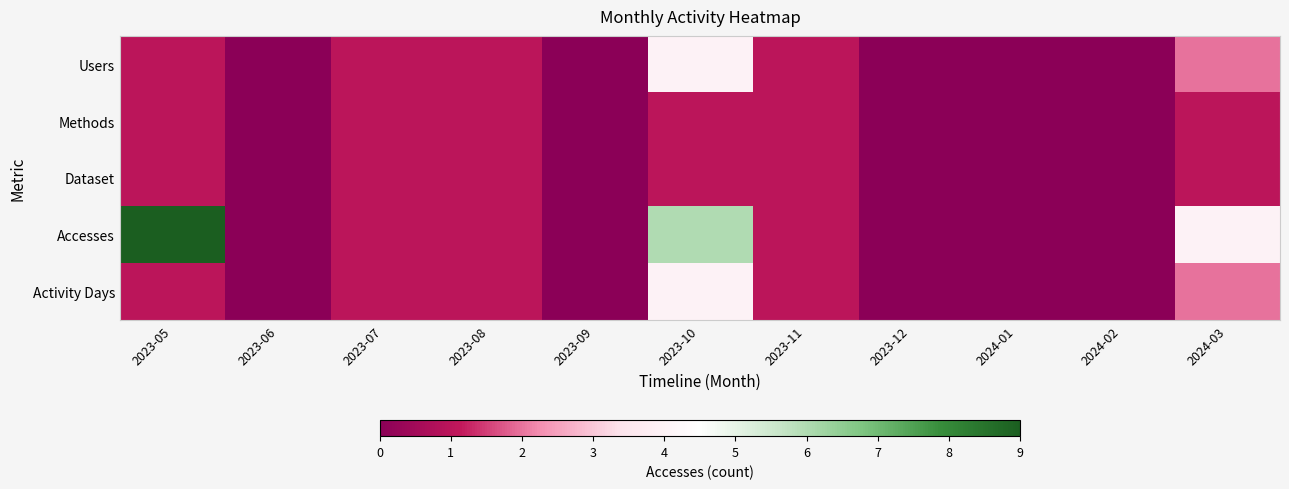

At 2023-09, list the series in order from largest to smallest.

Users, Methods, Dataset, Accesses, Activity Days